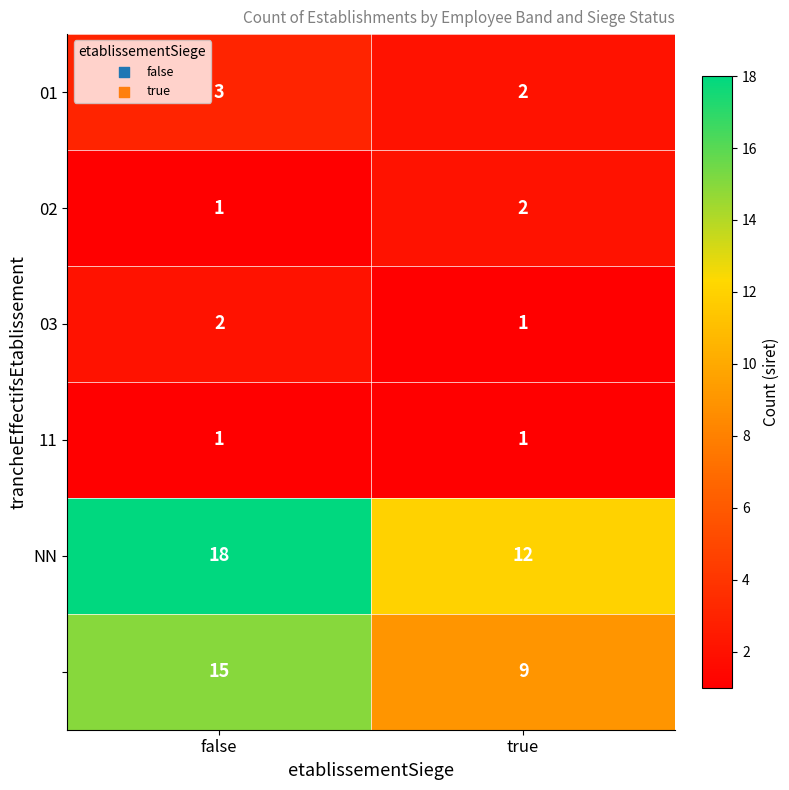

What is the spread (max minus min) of values at true?

11